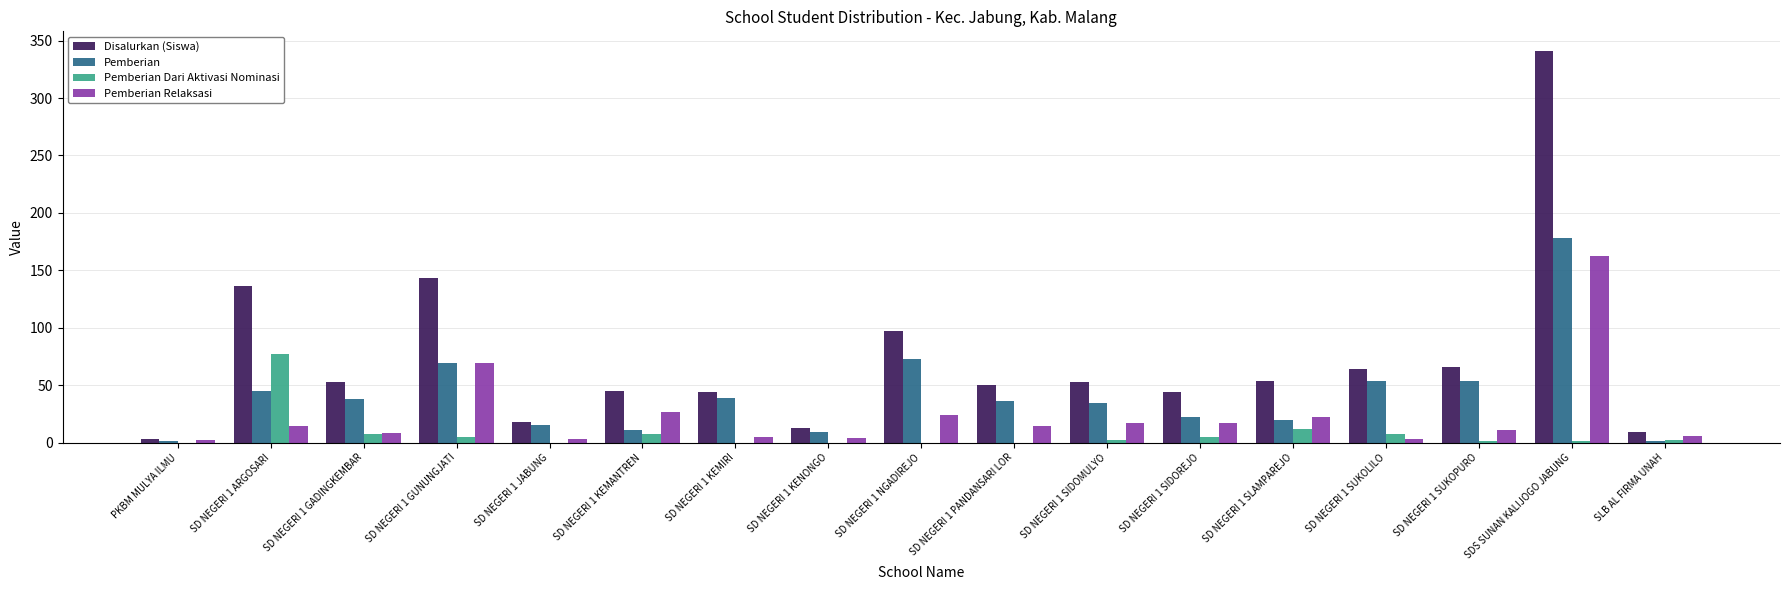

What is the total value across all series at SD NEGERI 1 SUKOLILO?

128